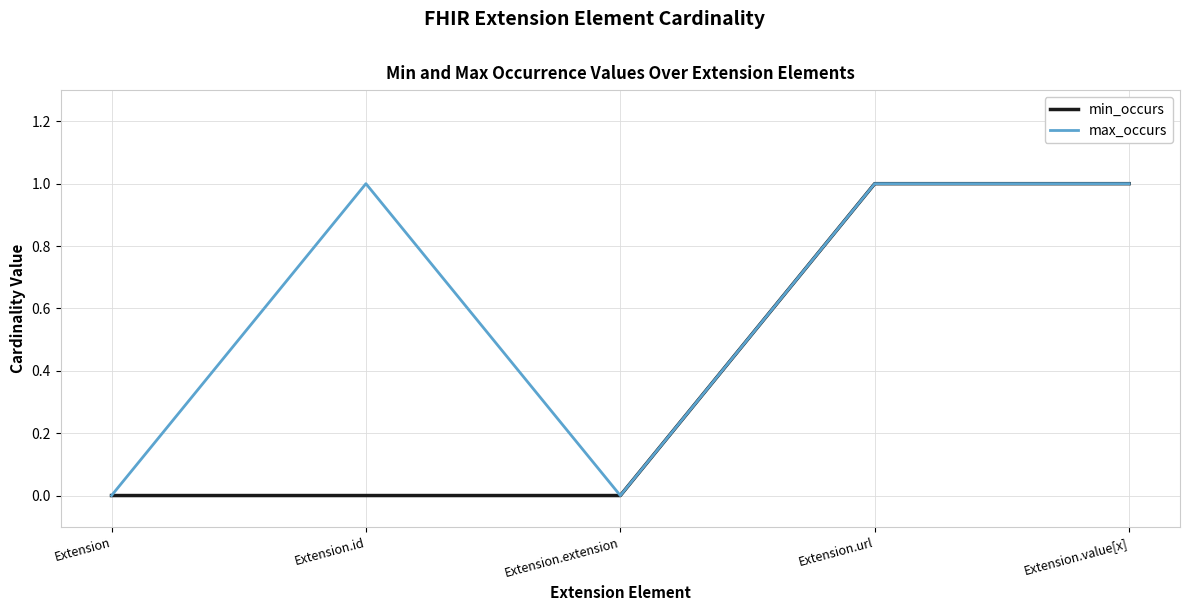

At Extension.id, list the series in order from smallest to largest.

min_occurs, max_occurs